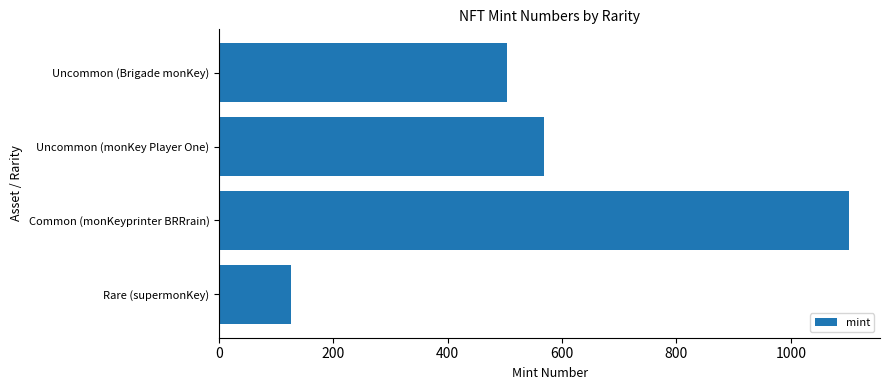

What is the sum of all values?

2300